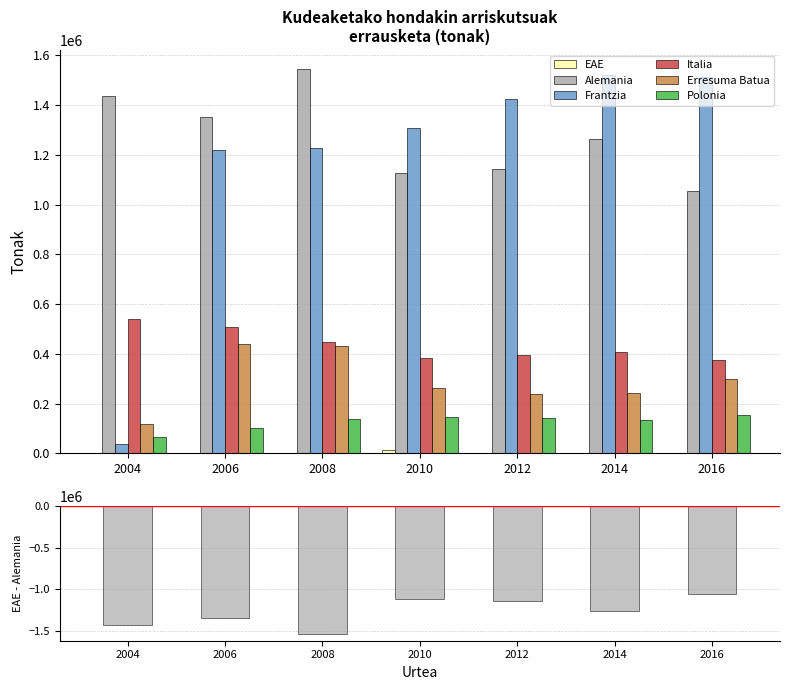

Count the number of categories in the chart.

7